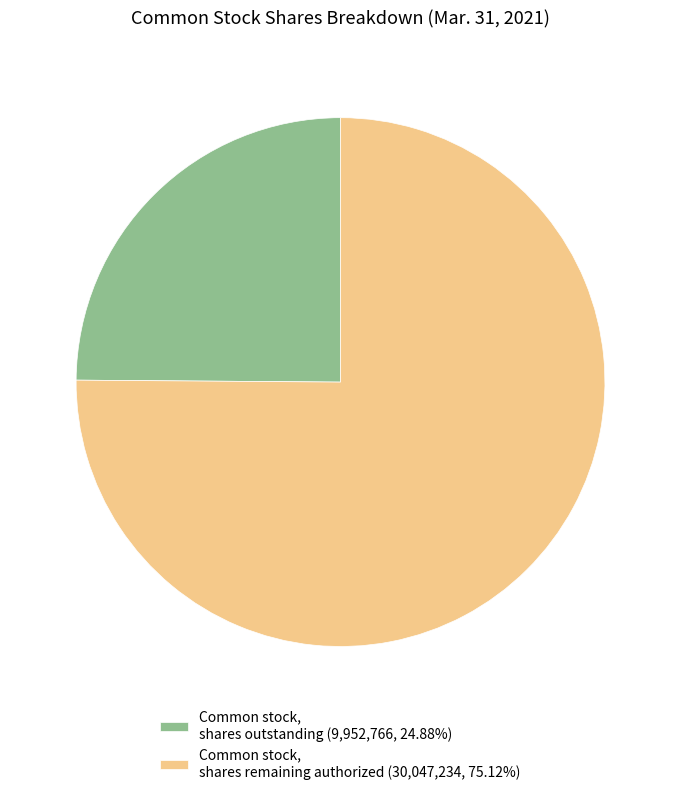

Is there a majority slice in this chart?

Yes